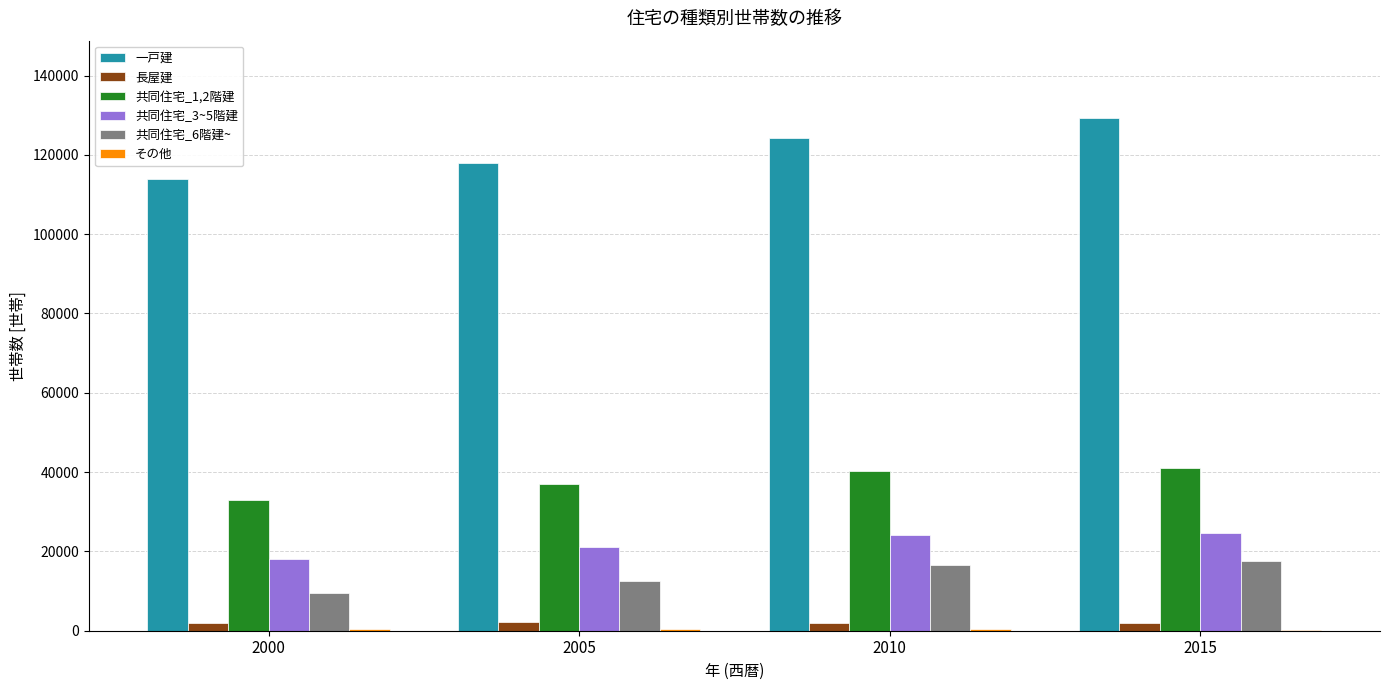

How many categories are shown in the chart?

4